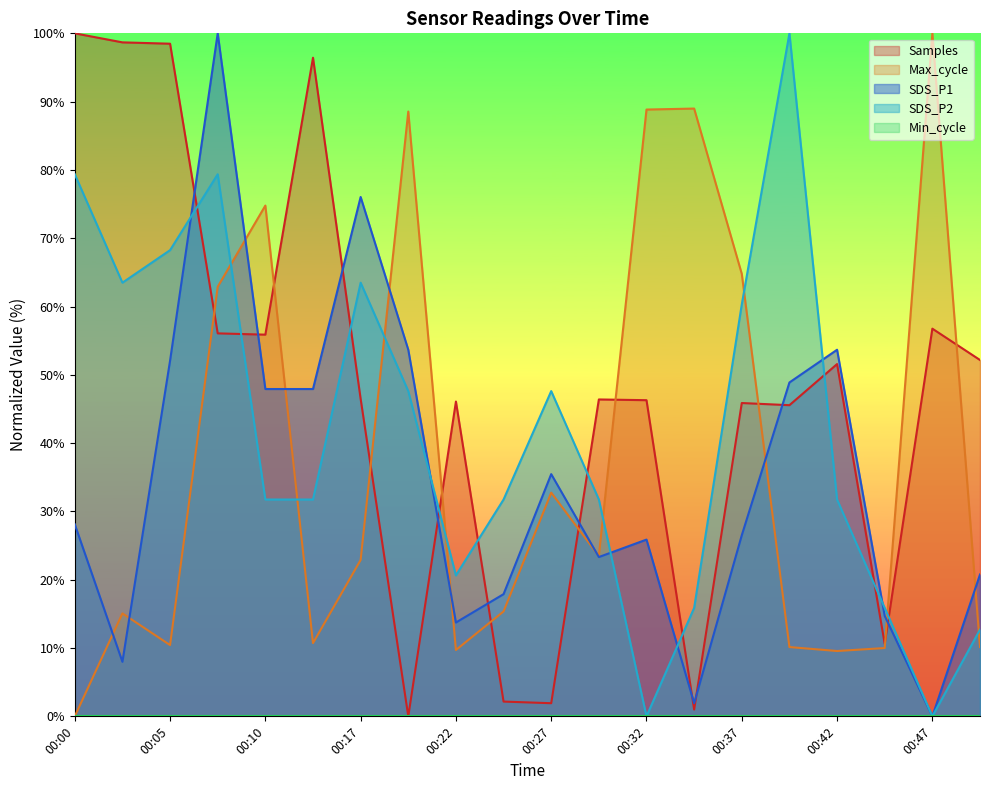

List the labels in order of SDS_P2 value, largest first.

00:39, 00:00, 00:07, 00:05, 00:02, 00:17, 00:37, 00:20, 00:27, 00:10, 00:15, 00:25, 00:30, 00:42, 00:22, 00:34, 00:44, 00:49, 00:32, 00:47